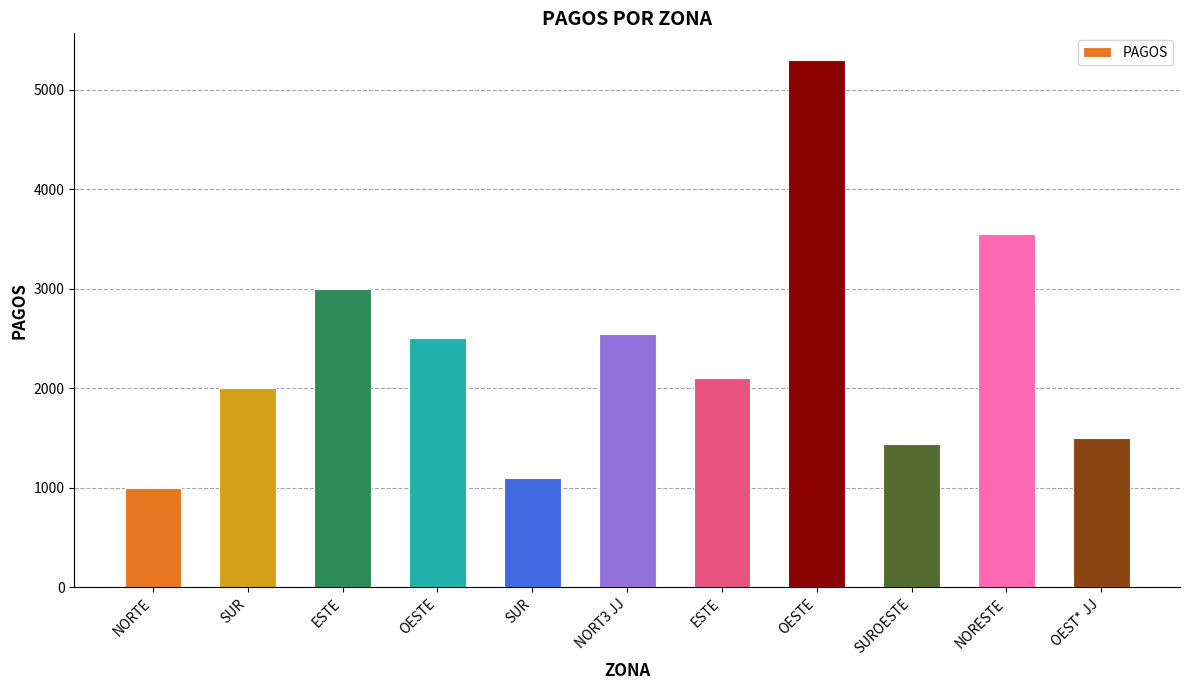

What is the value of the 8th bar from the left?

2500